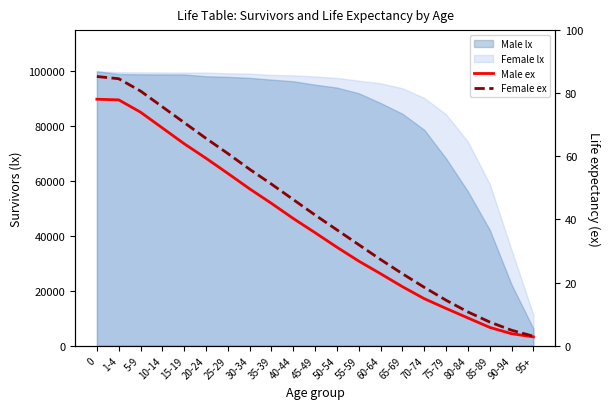

Read the Male ex value at 70-74.

14.9